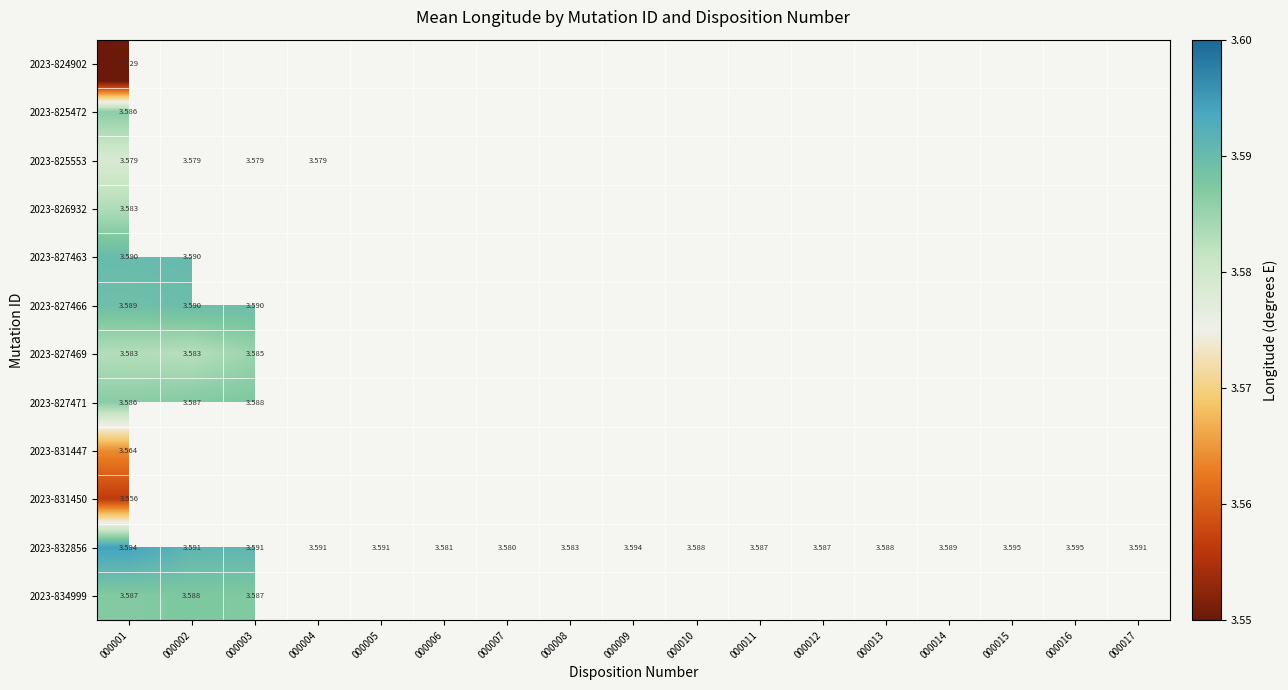

Between 000004 and 000001, which is larger?

000001